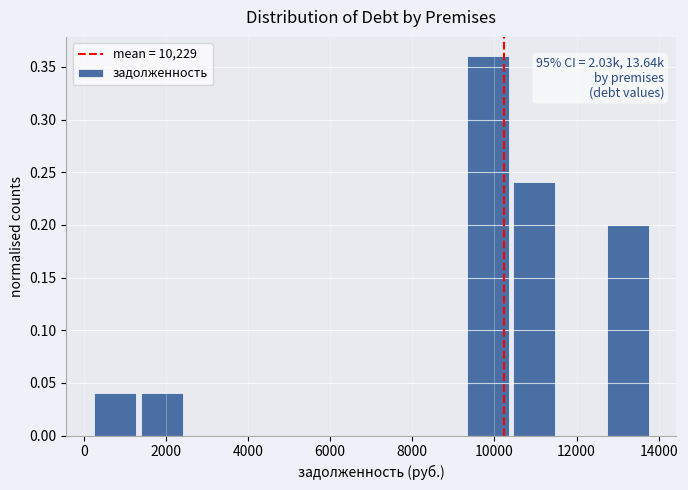

Over which range of the x-axis is the bar tallest?

9400 to 10400